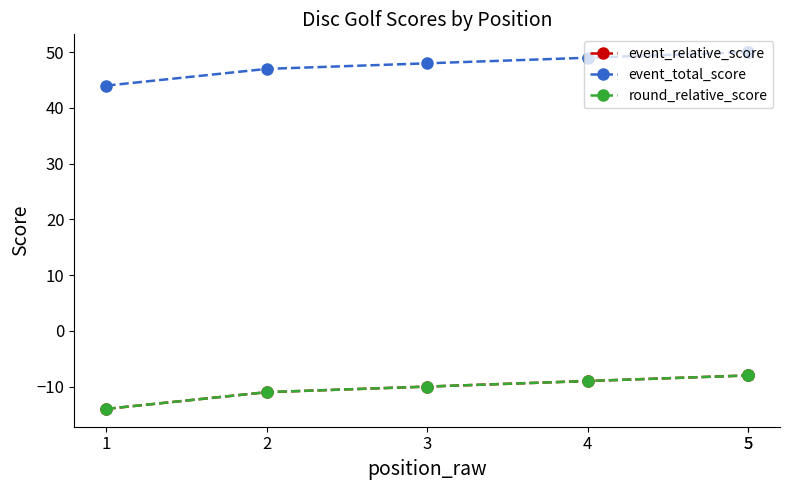

Which category has the lowest value across all series?

1